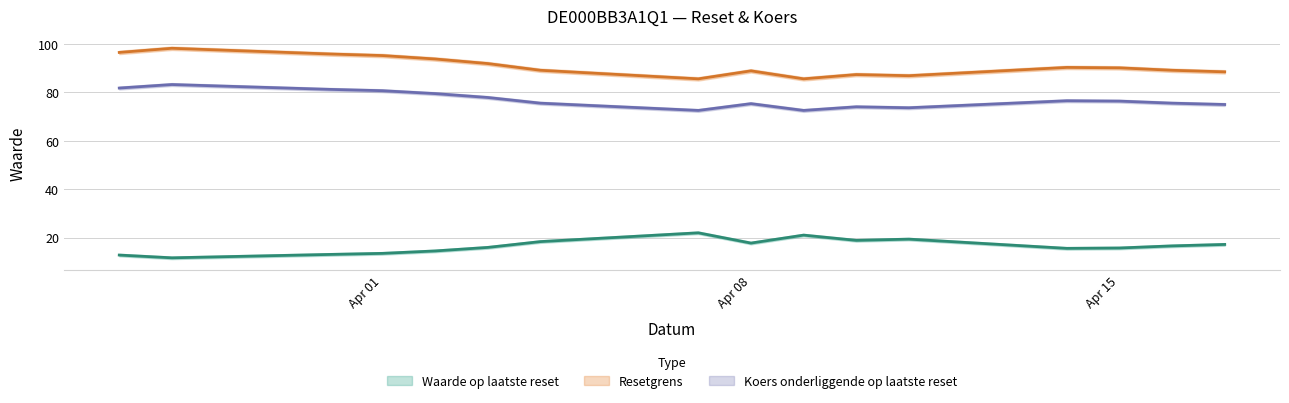

What is the sum of all Waarde op laatste reset values?

263.1